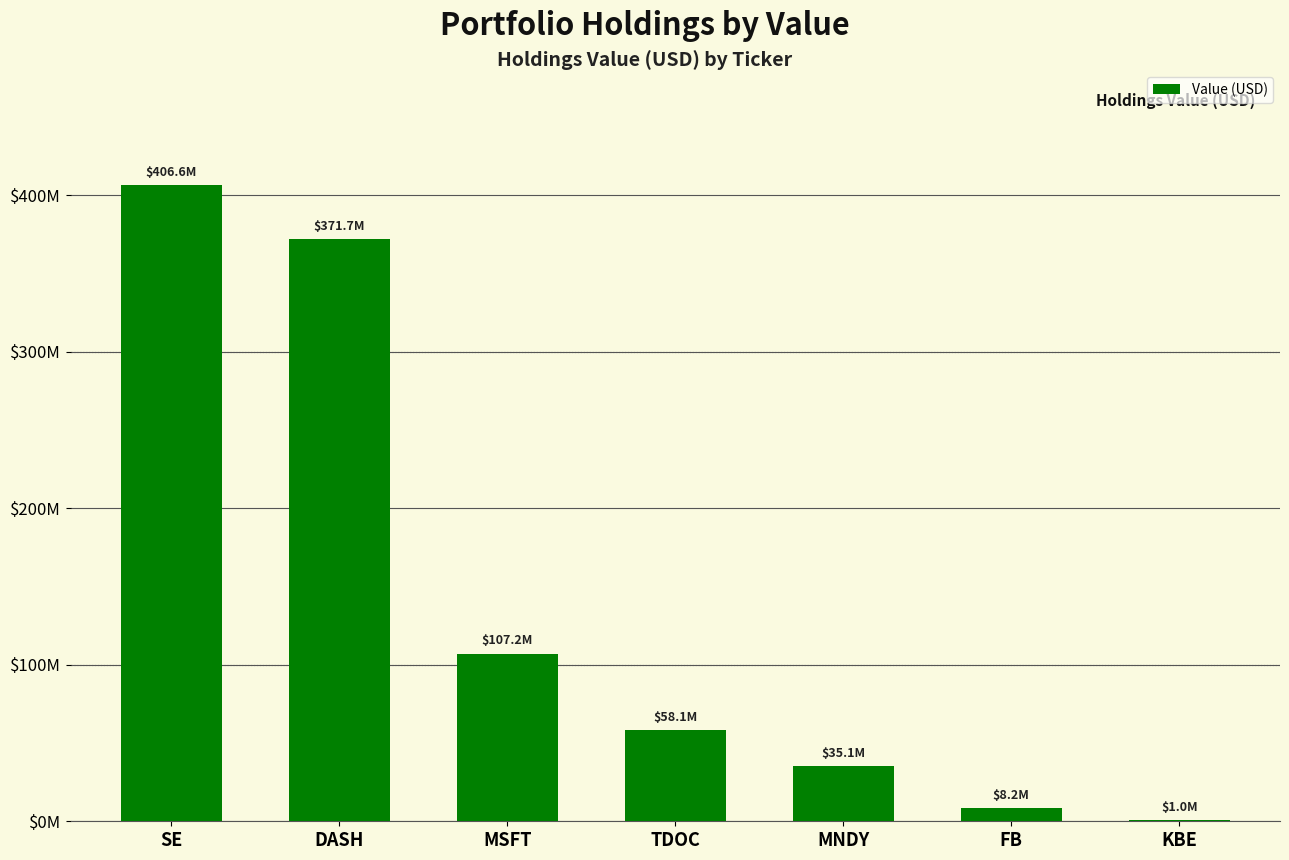

Where does the data first go above 58083521?

SE